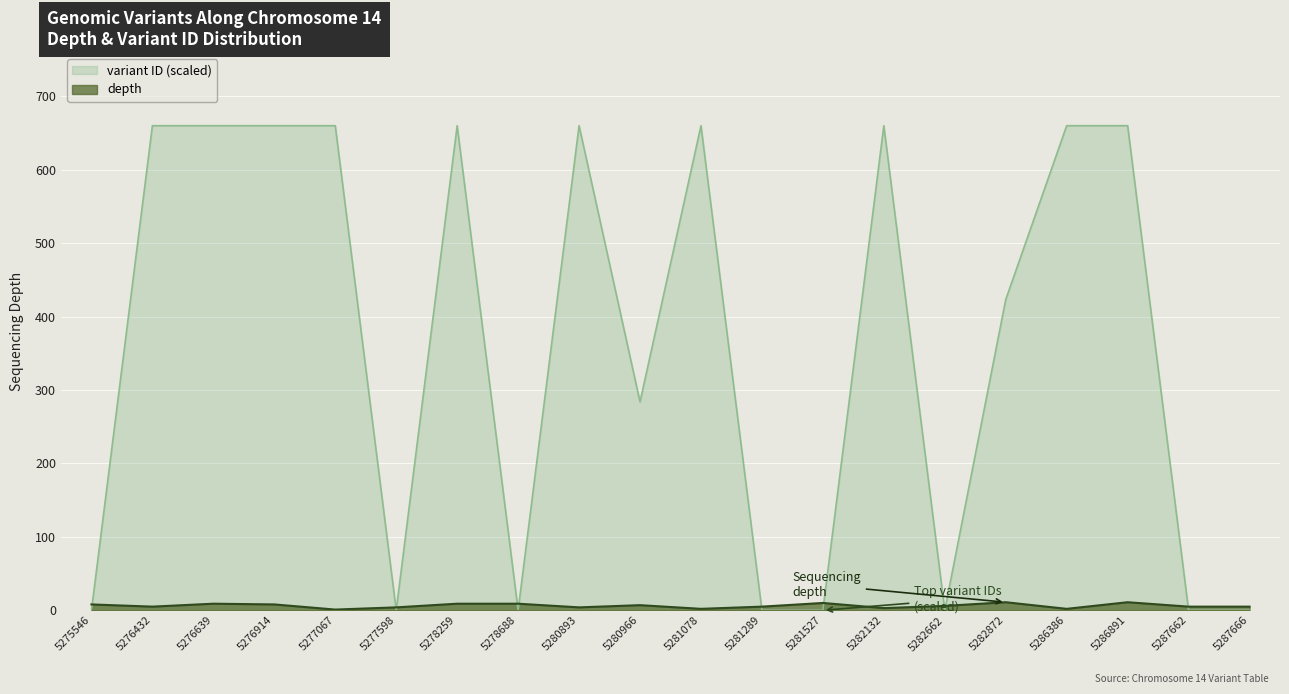

Which series has the largest range (max minus min)?

variant ID (scaled)